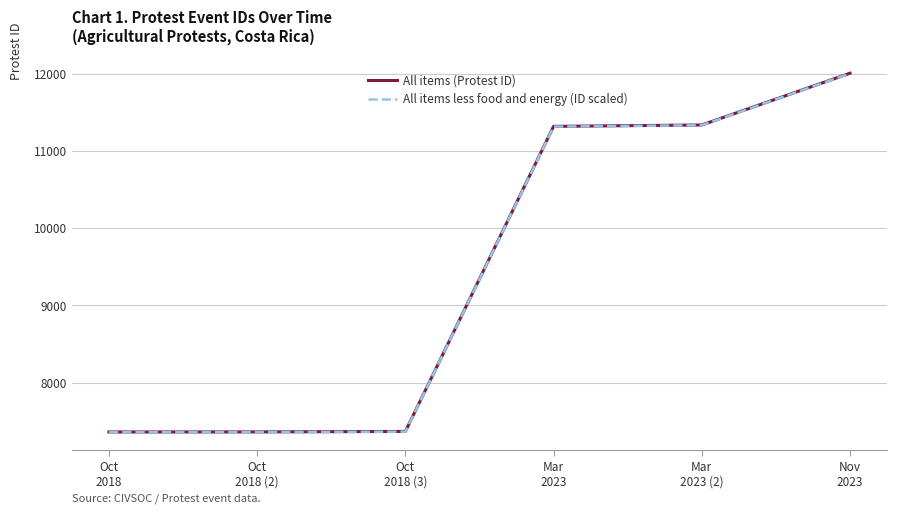

What is the highest value of the All items (Protest ID) series?

12005